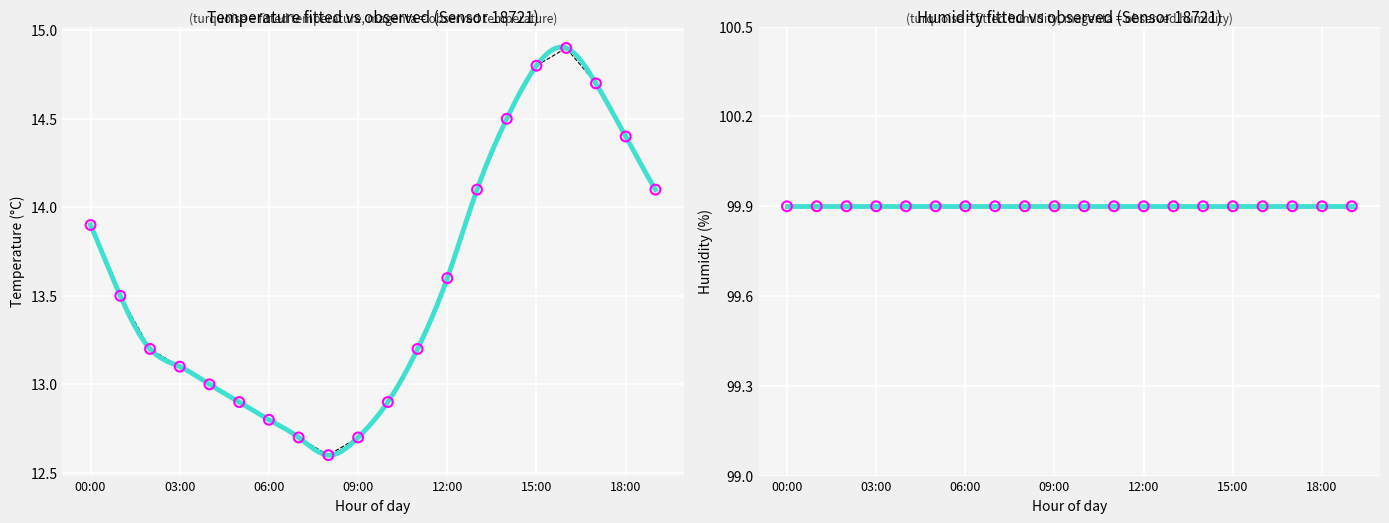

Approximately how many times larger is the value at 03:00 compared to 08:00?

1.0